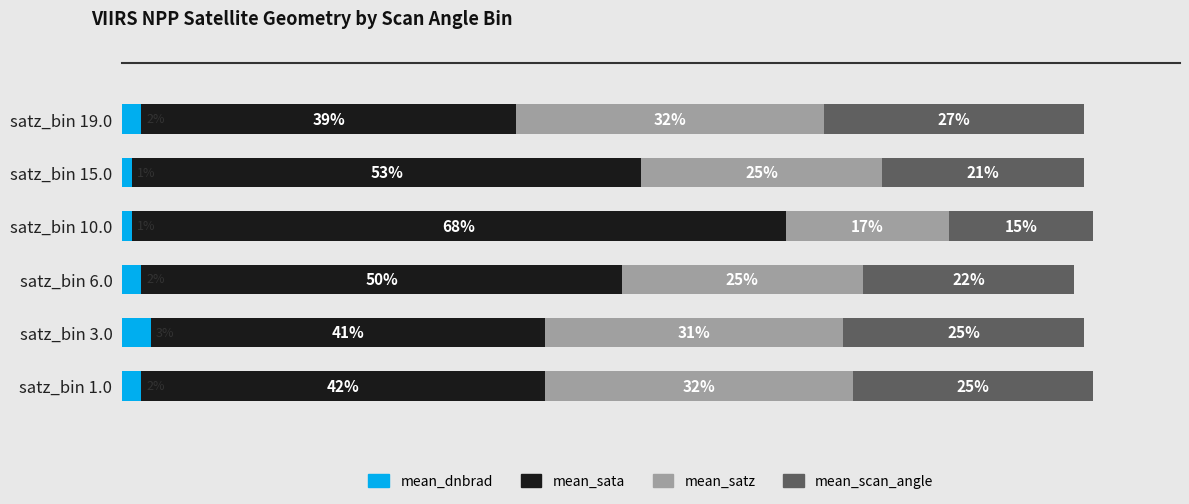

Which category has the highest value in the mean_dnbrad series?

satz_bin 3.0